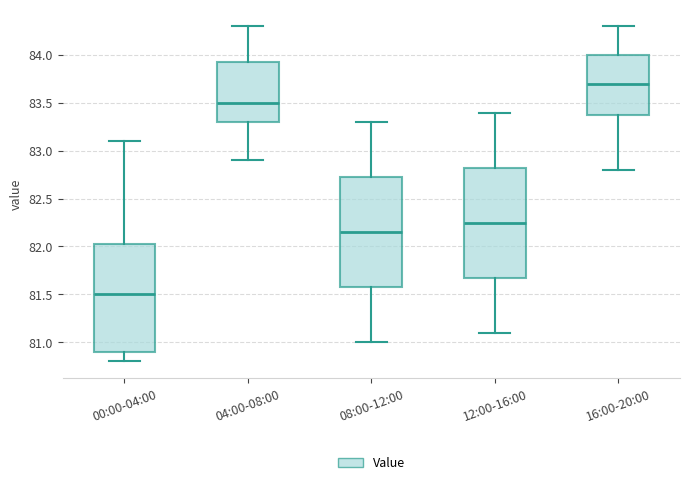

Which box's median line is the lowest?

00:00-04:00